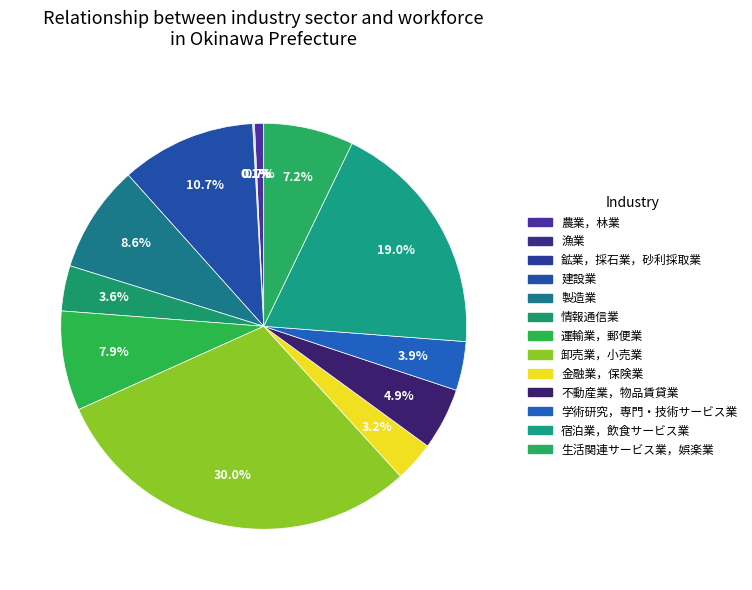

Count the number of slices in the pie.

13